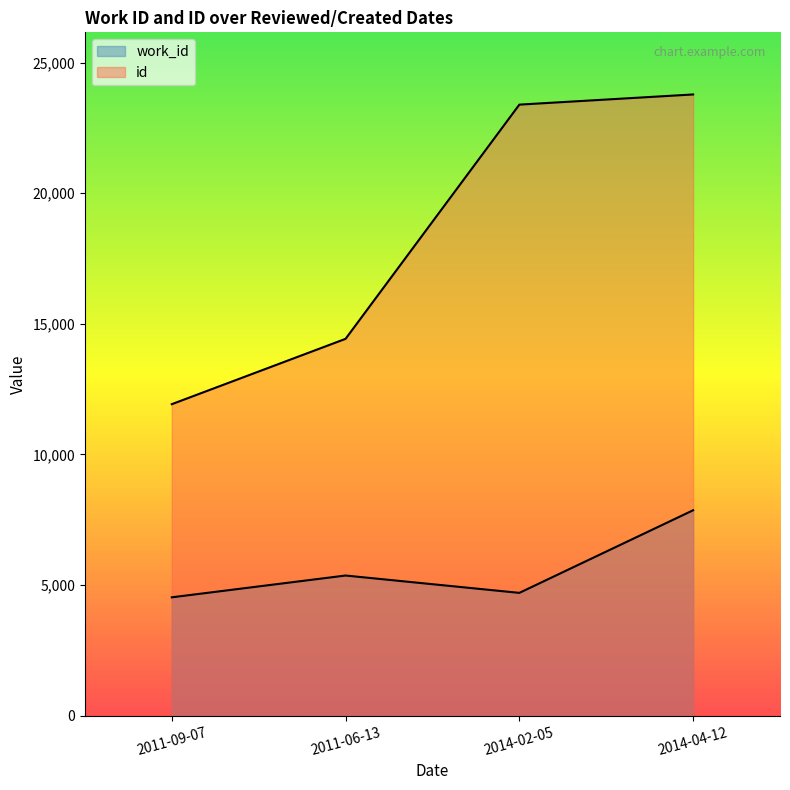

The id series shows 11924 at 2011-09-07. True or false?

True